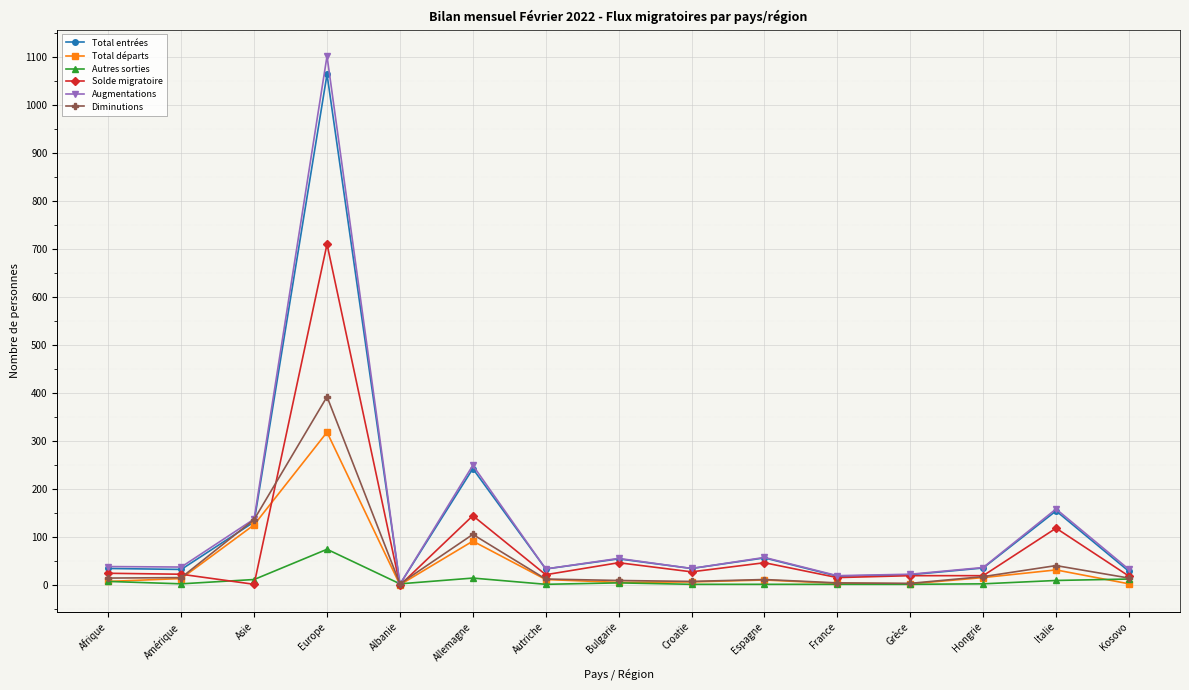

How many data points in Autres sorties are less than 2?

5